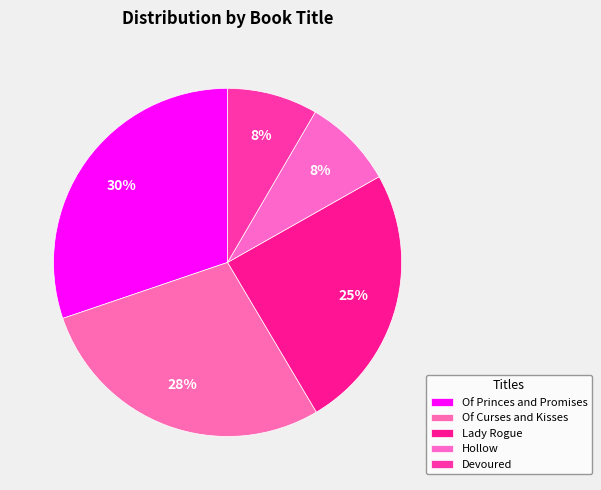

Count the number of slices in the pie.

5